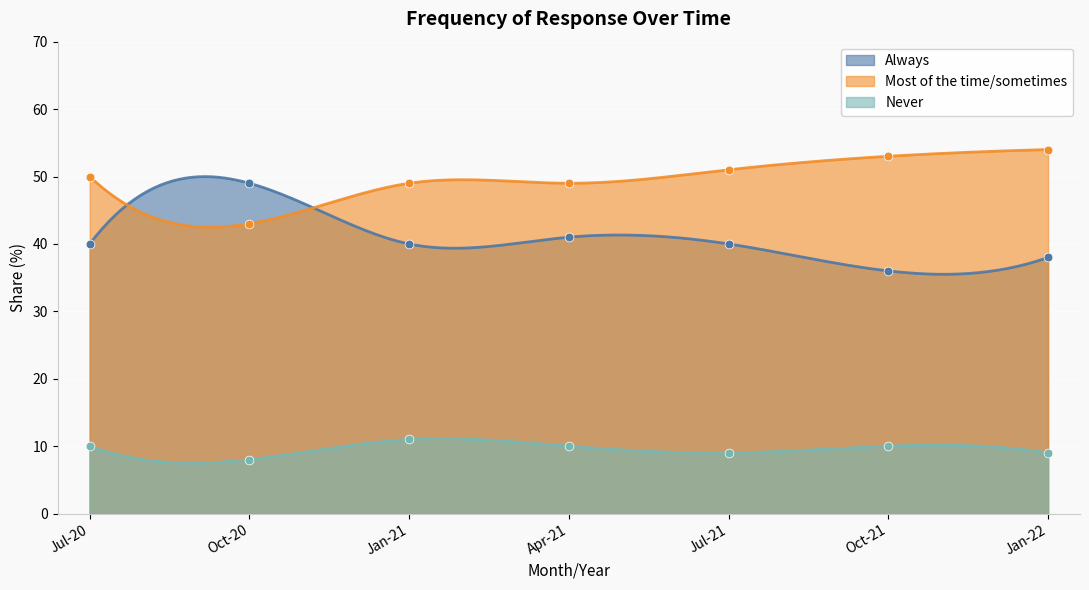

At which category is the sum across all series the highest?

Jan-22